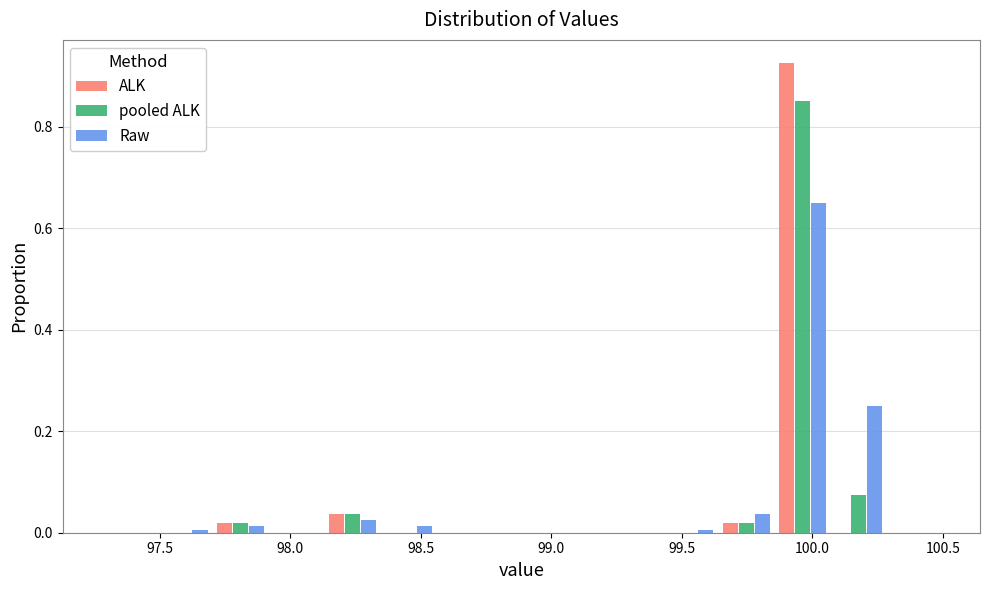

What is the height of the ALK bar covering 99.85 to 100.05 on the x-axis? Neither the bar edges nor the heights are printed on the chart, so give them approximately, as read against the axes.

0.92